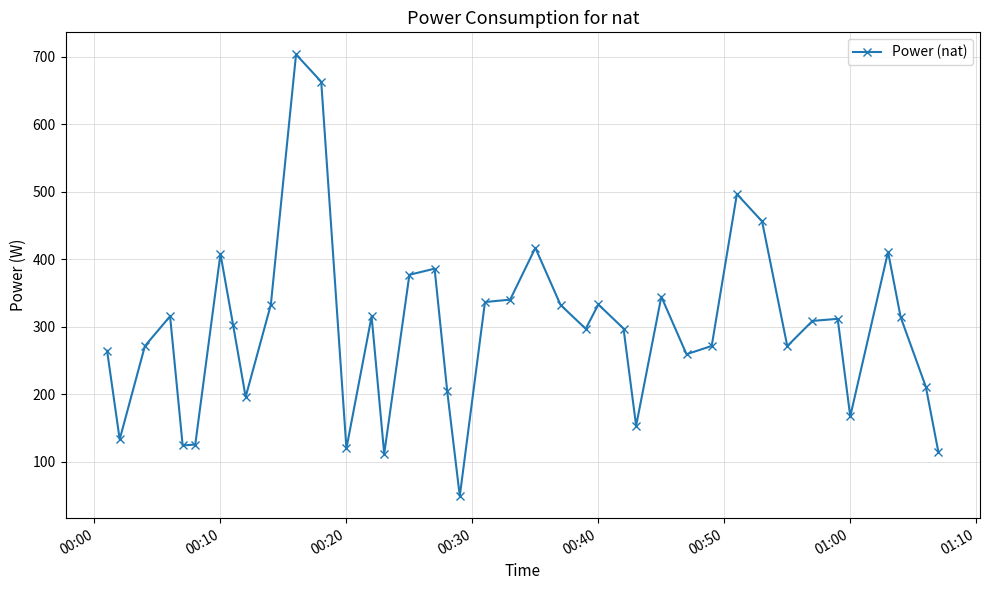

Count the number of categories in the chart.

40